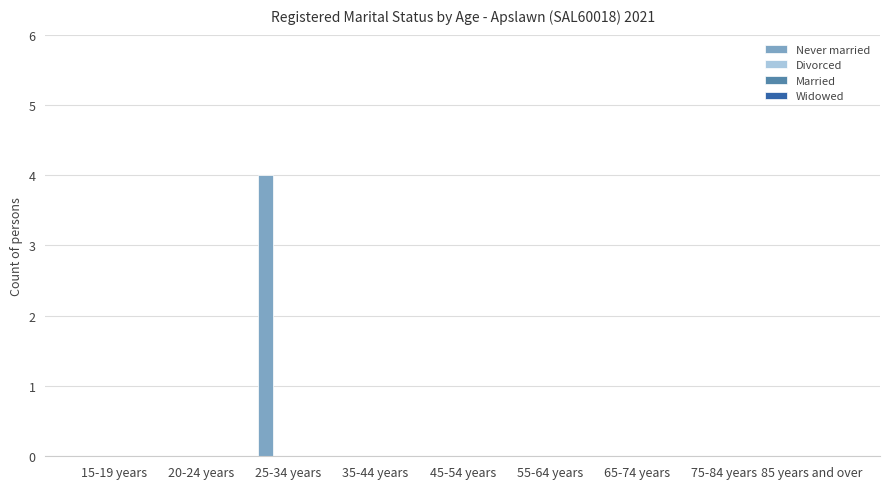

What is the sum of all values?

4